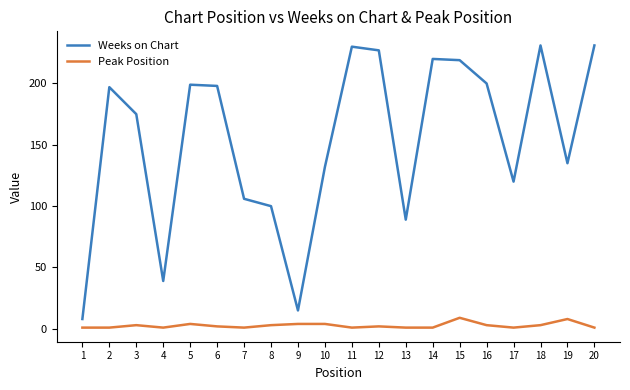

Which series has the largest total across all categories?

Weeks on Chart